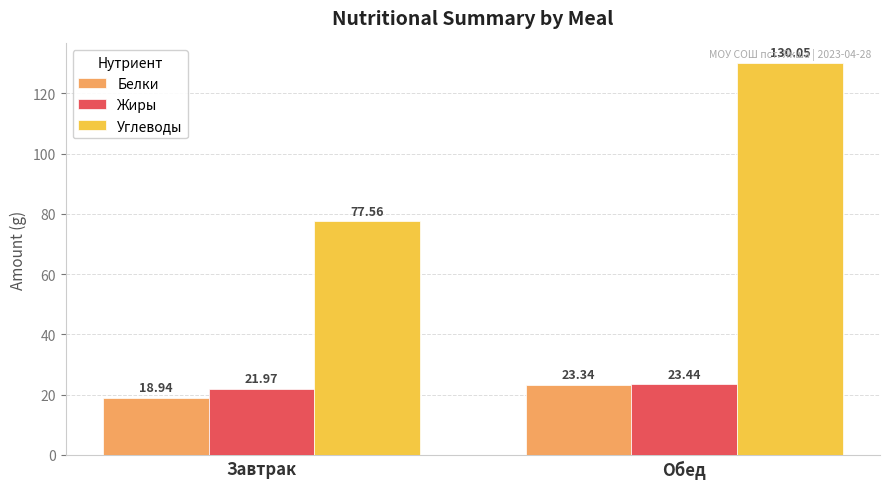

What is the spread (max minus min) of values at Завтрак?

58.6